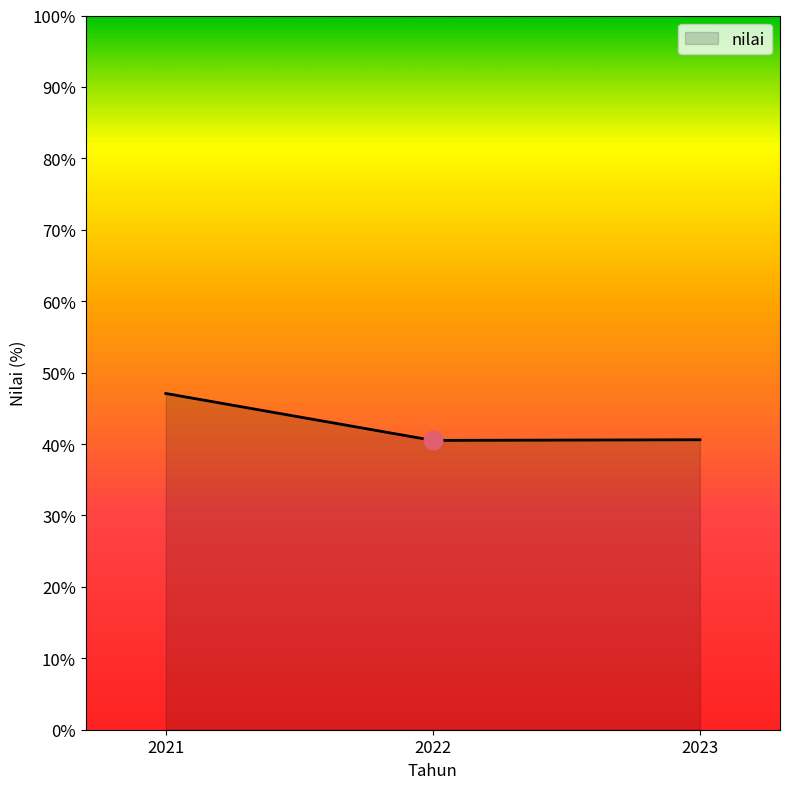

Approximately how many times larger is the value at 2023 compared to 2022?

1.0